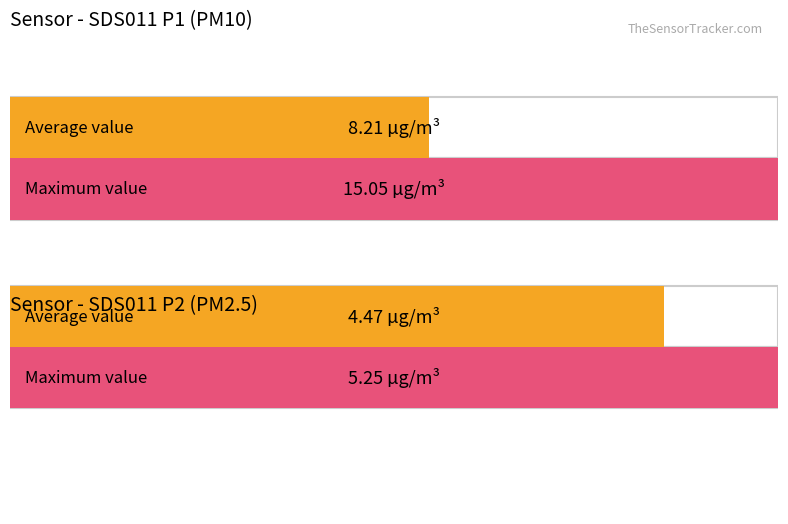

Is the value of Maximum utilization at 1 greater than the value of Average utilization at 0?

Yes